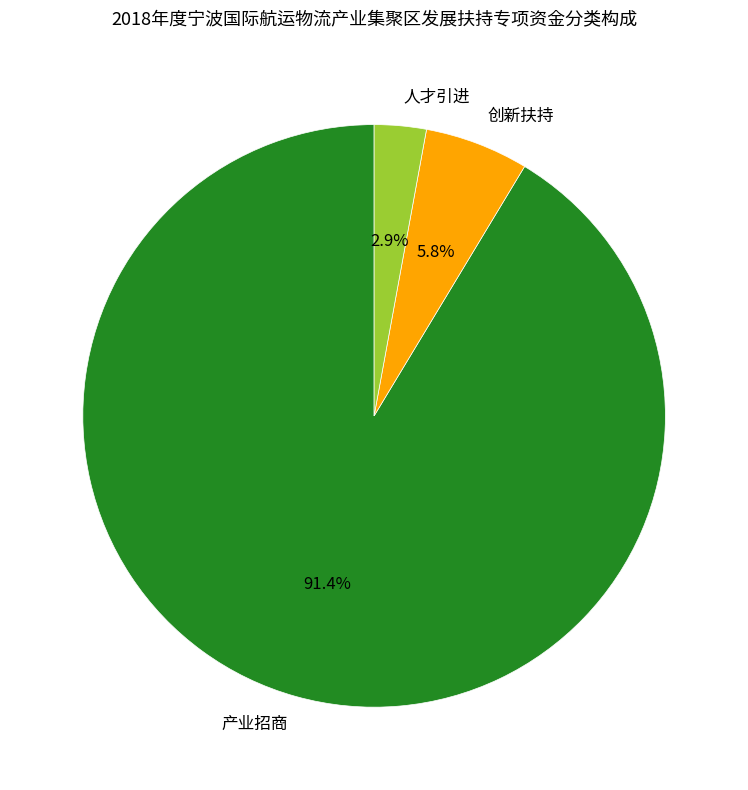

To the nearest percent, what portion does 产业招商 represent?

91%